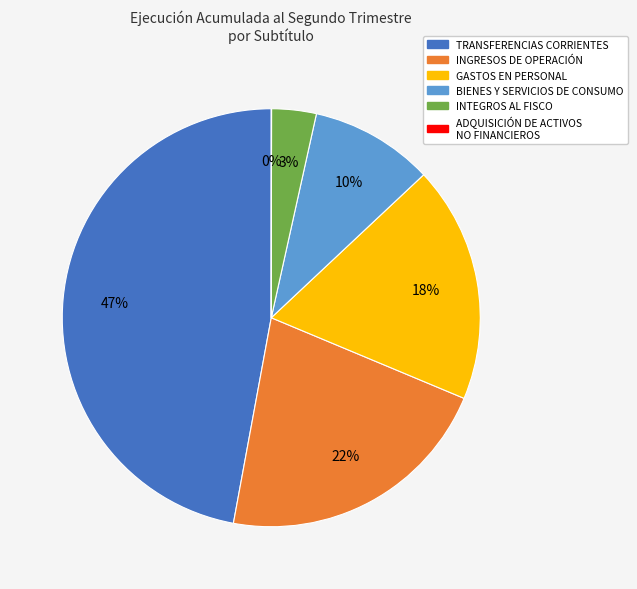

Is there a majority slice in this chart?

No